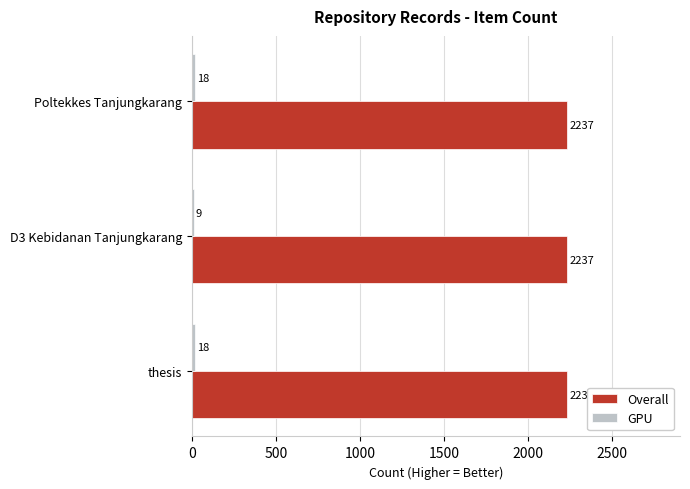

What is the approximate value of Overall at thesis?

2237